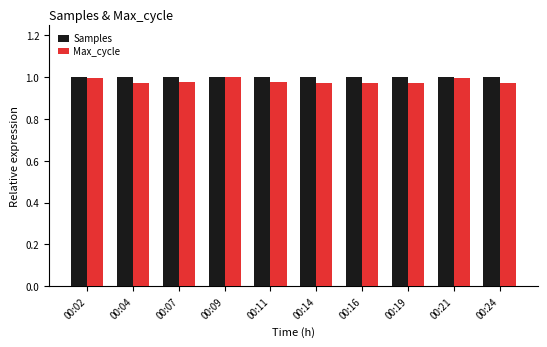

What is the total value across all series at 00:19?

2.0